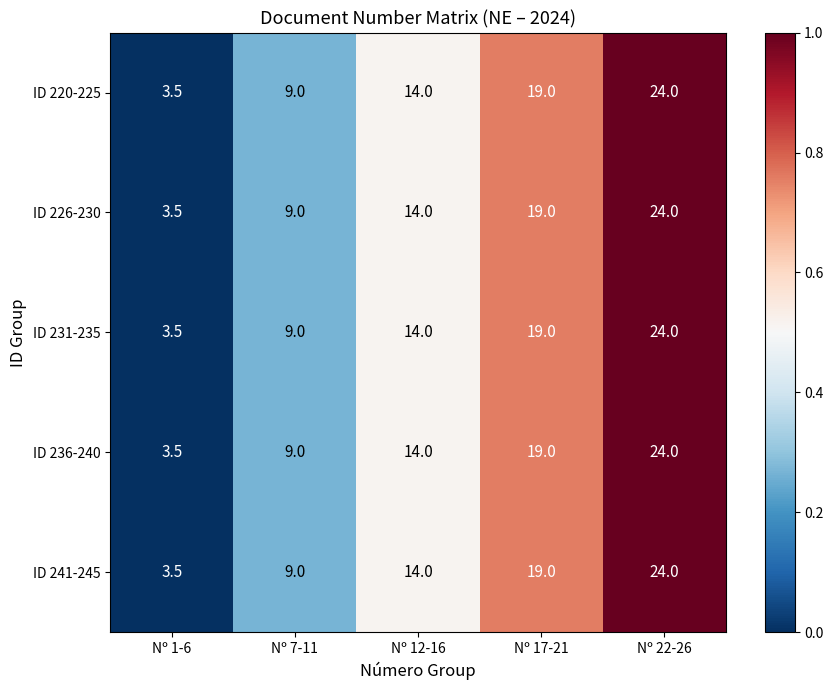

Rank the categories by ID 241-245 value from lowest to highest.

Nº 1-6, Nº 7-11, Nº 12-16, Nº 17-21, Nº 22-26